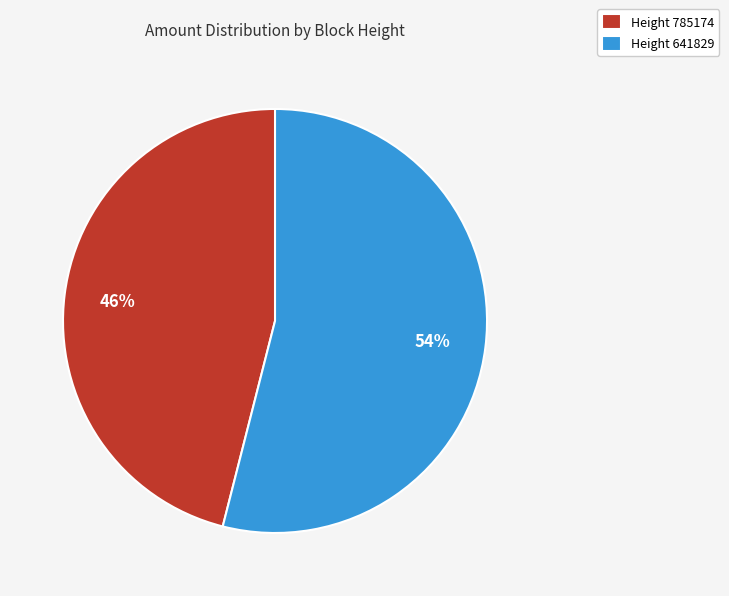

Is the sum of Height 785174 and Height 641829 greater than half?

Yes